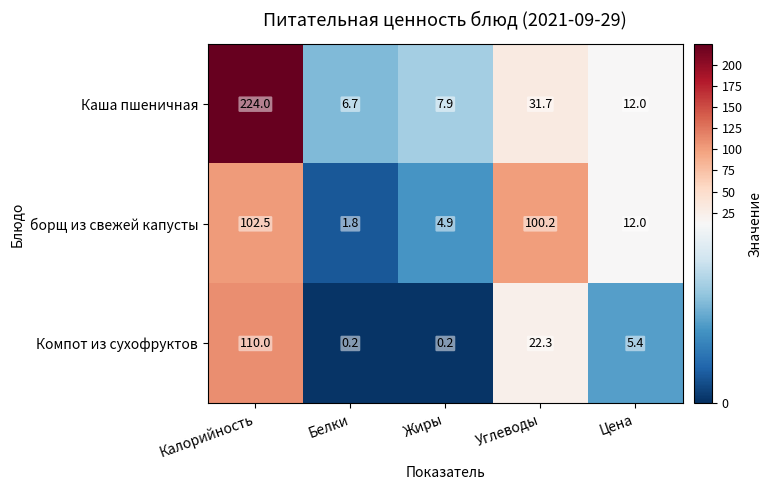

How many categories are shown in the chart?

5